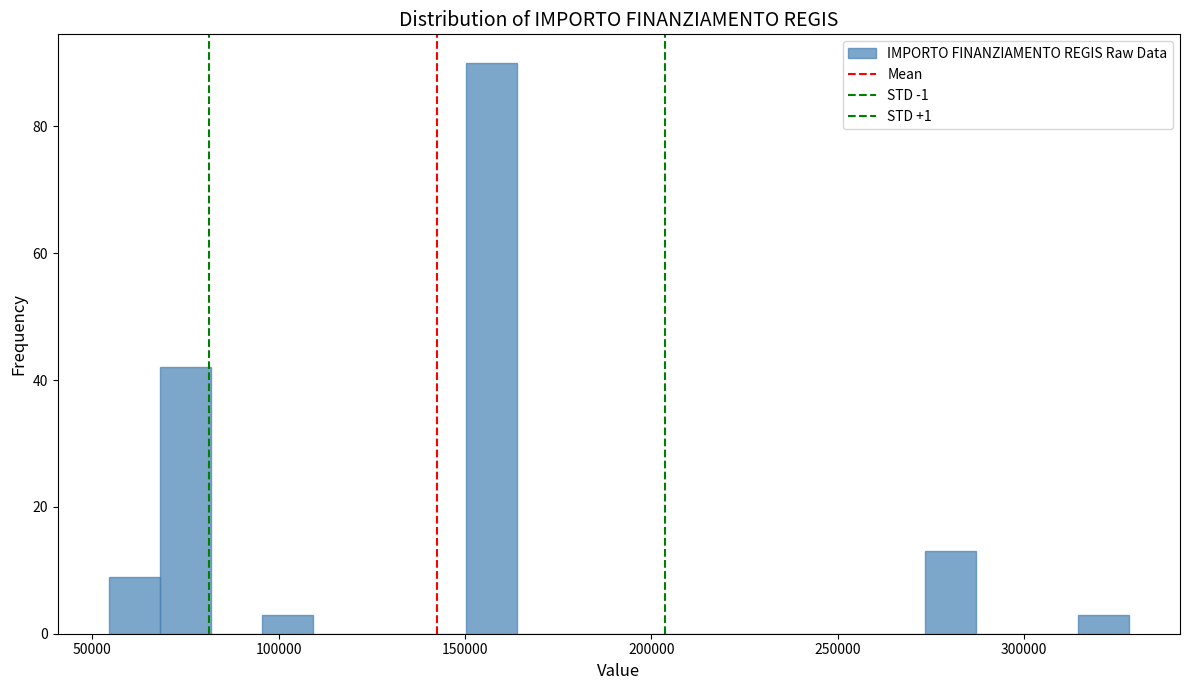

Around what value on the x-axis is the tallest bar? Give the approximate position of its centre, as read against the axis.

155000